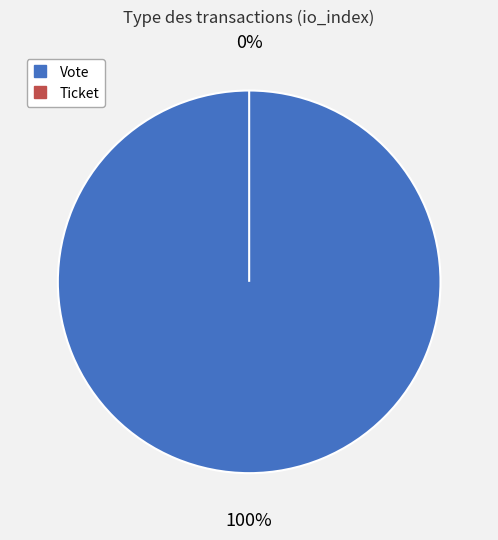

Is Vote (io_index=1) the majority of the pie?

Yes